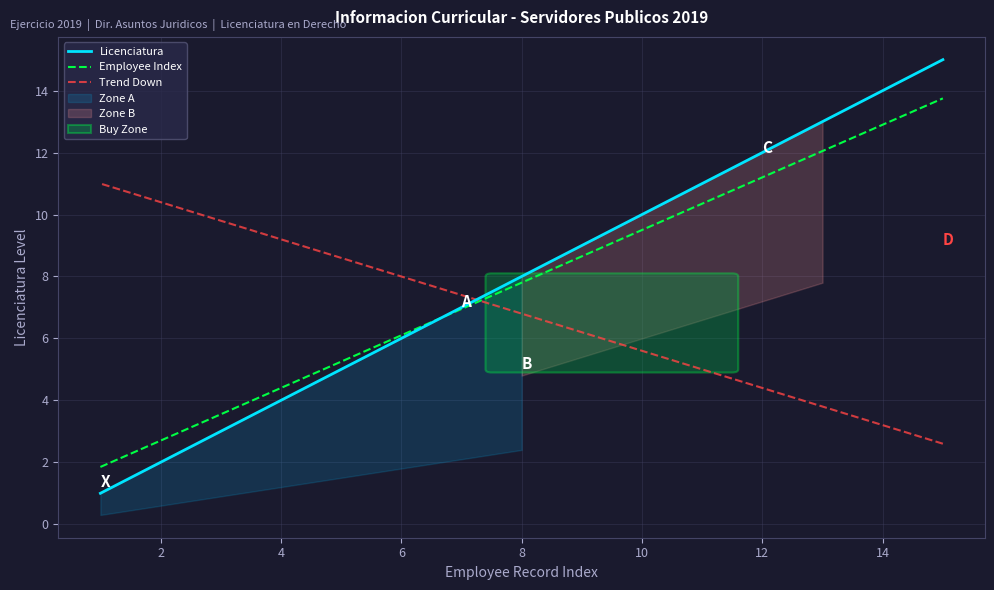

What value does the Licenciatura series have at 4?

4.0